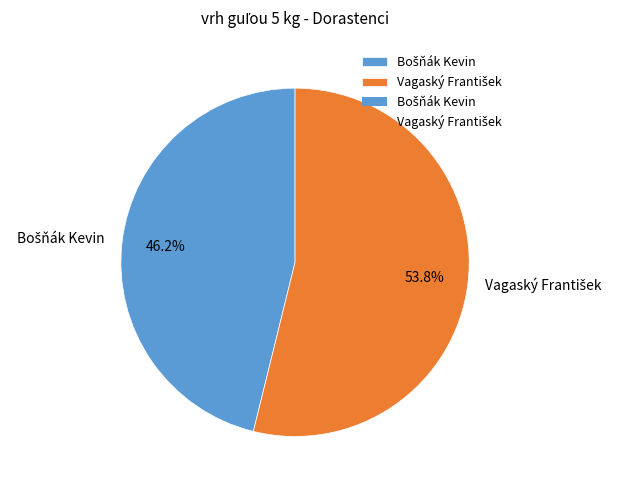

Does any single category account for the majority?

Yes